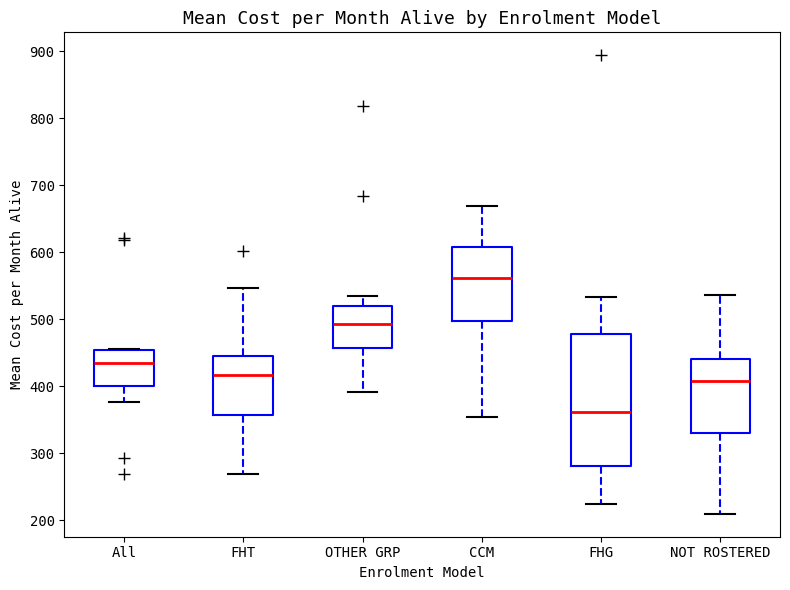

Which box is the tallest, from its lower edge to its upper edge?

FHG